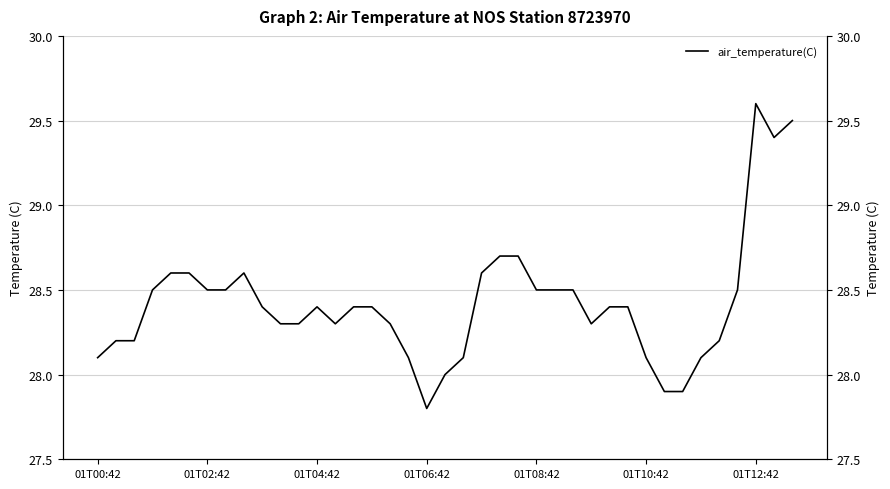

Reading right to left, transcribe all the data shown in this chart.

29.5	29.4	29.6	28.5	28.2	28.1	27.9	27.9	28.1	28.4	28.4	28.3	28.5	28.5	28.5	28.7	28.7	28.6	28.1	28.0	27.8	28.1	28.3	28.4	28.4	28.3	28.4	28.3	28.3	28.4	28.6	28.5	28.5	28.6	28.6	28.5	28.2	28.2	28.1